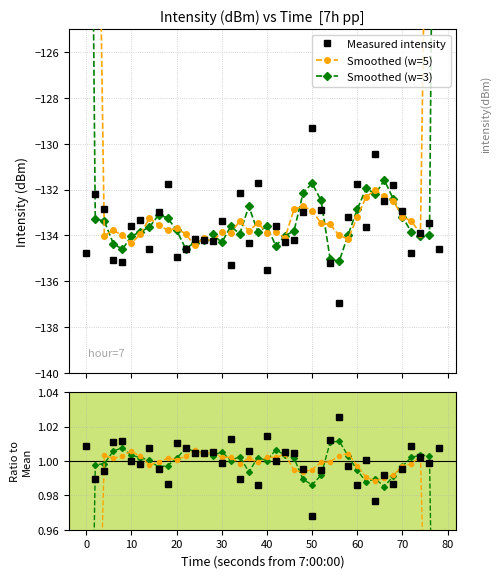

How many data points in Smoothed (w=5) are less than -133?

29